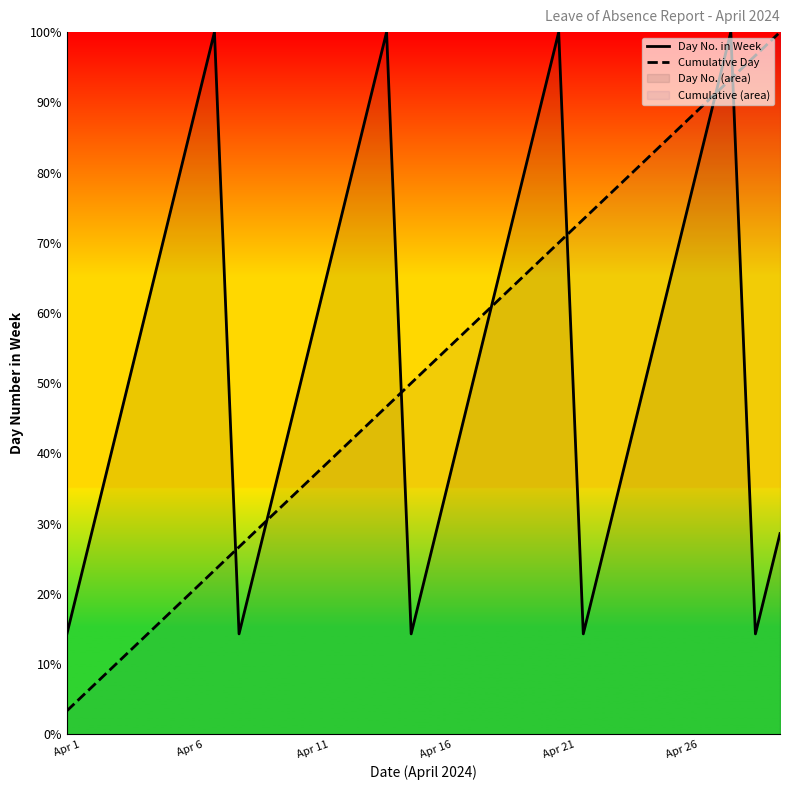

At how many categories does at least one series exceed 22?

29